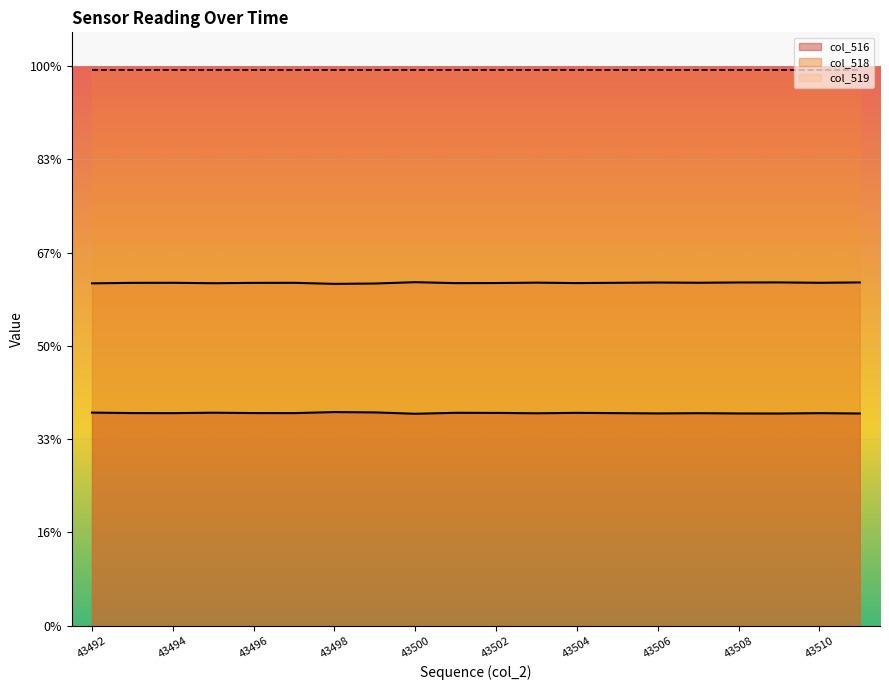

How many lines are shown in the chart?

2